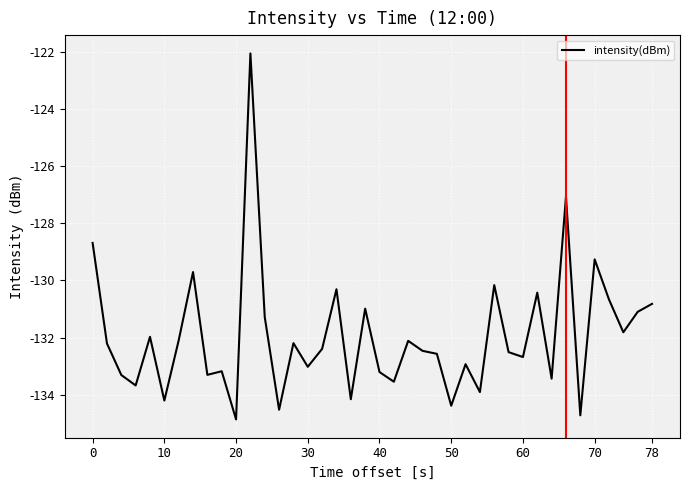

What is the smallest value displayed?

-134.9